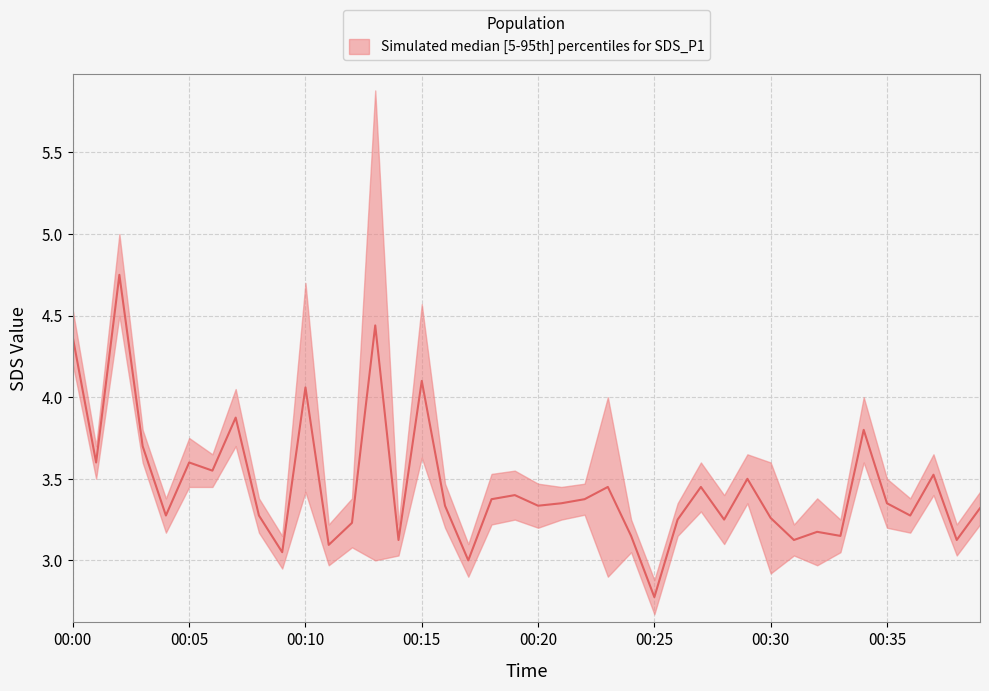

Reading right to left, transcribe all the data shown in this chart.

SDS_P1: 00:39=3.4	00:38=3.2	00:37=3.6	00:36=3.4	00:35=3.5	00:34=4.0	00:33=3.2	00:32=3.4	00:31=3.2	00:30=3.6	00:29=3.6	00:28=3.4	00:27=3.6	00:26=3.4	00:25=2.9	00:24=3.2	00:23=4.0	00:22=3.5	00:21=3.5	00:20=3.5	00:19=3.5	00:18=3.5	00:17=3.1	00:16=3.5	00:15=4.6	00:14=3.2	00:13=5.9	00:12=3.4	00:11=3.2	00:10=4.7	00:09=3.1	00:08=3.4	00:07=4.0	00:06=3.6	00:05=3.8	00:04=3.4	00:03=3.8	00:02=5.0	00:01=3.7	00:00=4.5
SDS_P2: 00:39=3.2	00:38=3.0	00:37=3.4	00:36=3.2	00:35=3.2	00:34=3.6	00:33=3.0	00:32=3.0	00:31=3.0	00:30=2.9	00:29=3.4	00:28=3.1	00:27=3.3	00:26=3.1	00:25=2.7	00:24=3.0	00:23=2.9	00:22=3.3	00:21=3.2	00:20=3.2	00:19=3.2	00:18=3.2	00:17=2.9	00:16=3.2	00:15=3.6	00:14=3.0	00:13=3.0	00:12=3.1	00:11=3.0	00:10=3.4	00:09=3.0	00:08=3.2	00:07=3.7	00:06=3.5	00:05=3.5	00:04=3.2	00:03=3.6	00:02=4.5	00:01=3.5	00:00=4.2